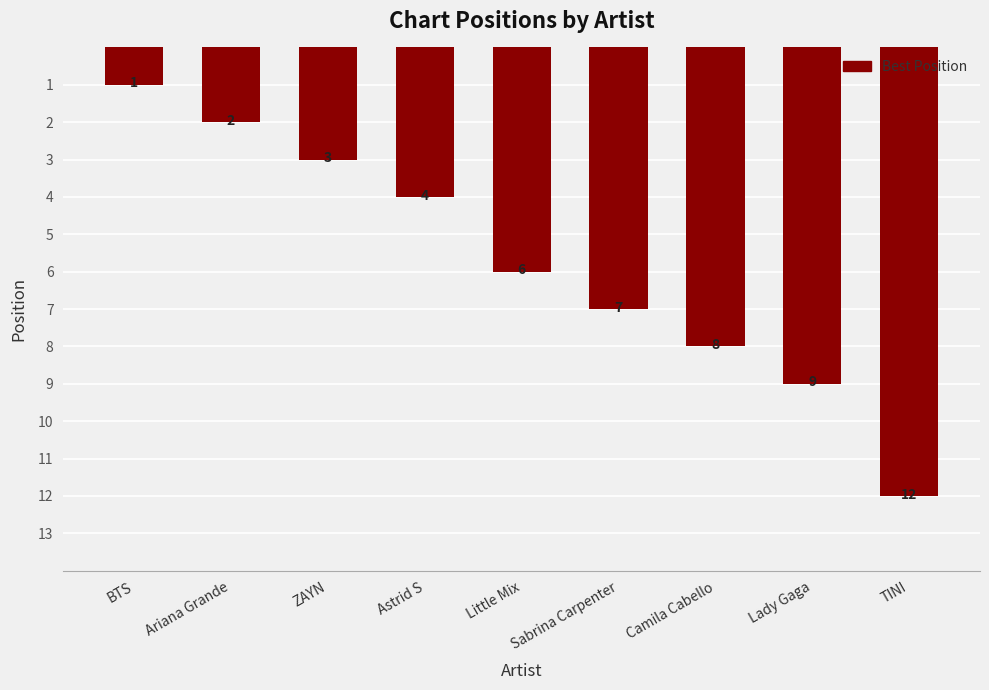

How many bars are there in total?

9